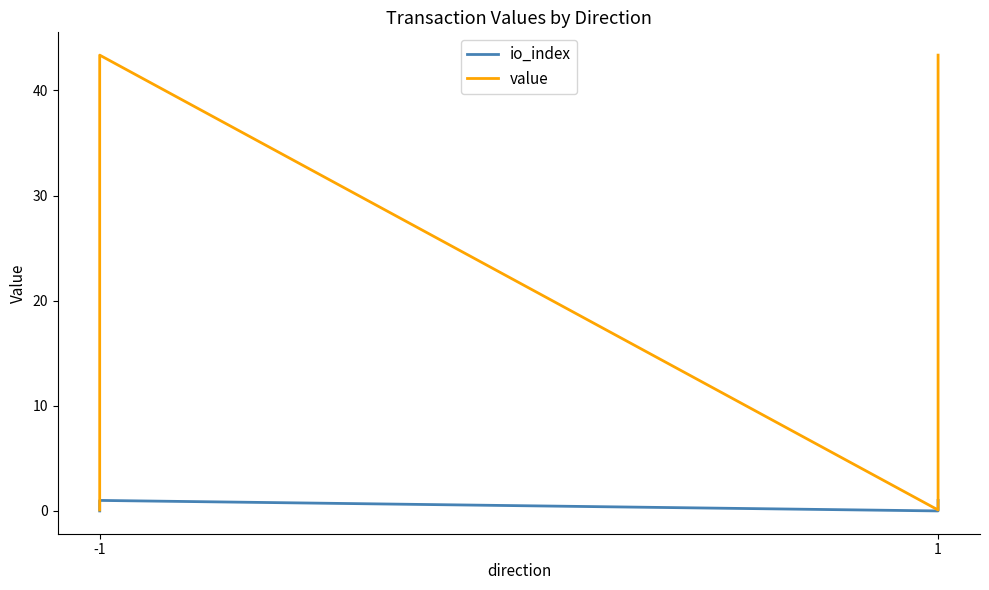

Reading left to right, extract all data points from this chart.

io_index: 0.0	1.0	0.0	1.0
value: 0.1	43.4	0.1	43.4